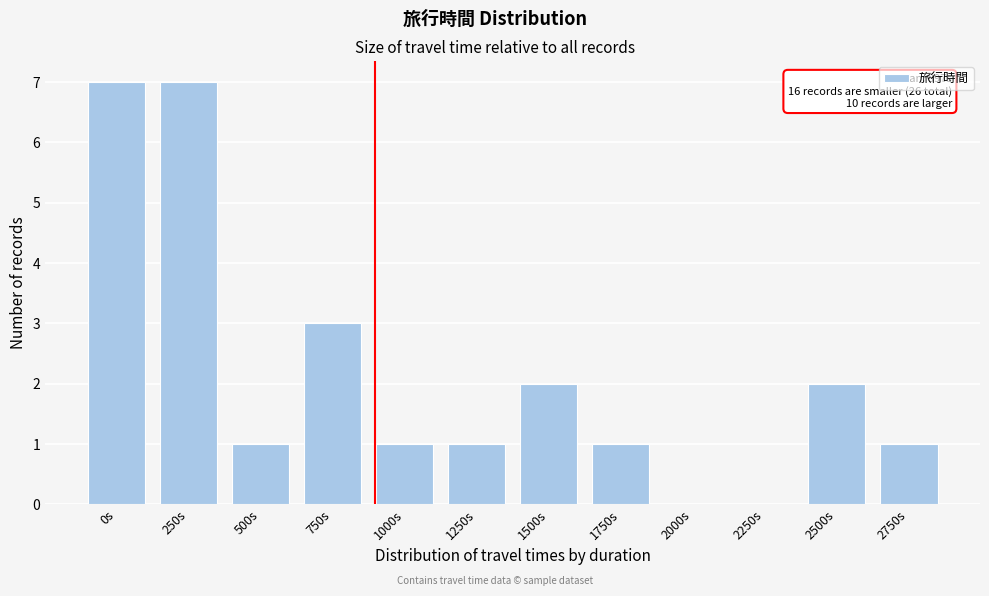

Reading left to right, transcribe all the data shown in this chart.

0s=7	250s=7	500s=1	750s=3	1000s=1	1250s=1	1500s=2	1750s=1	2000s=0	2250s=0	2500s=2	2750s=1